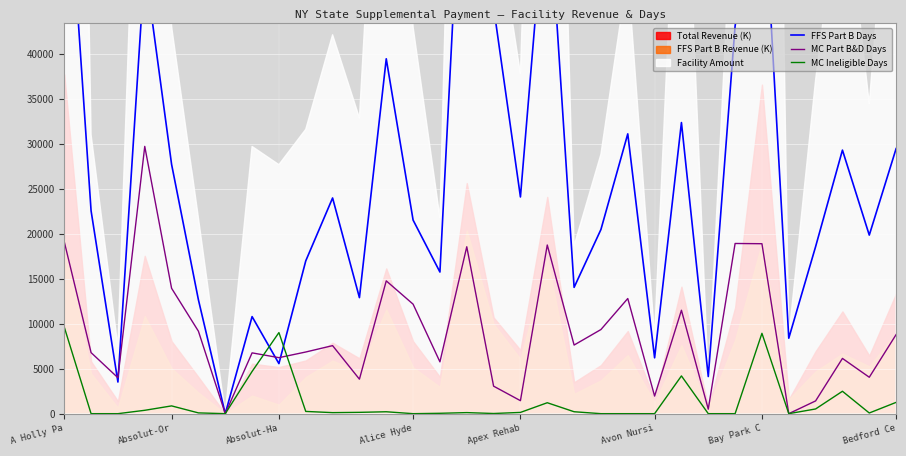

What is the difference between the highest and lowest values at 29?

26785